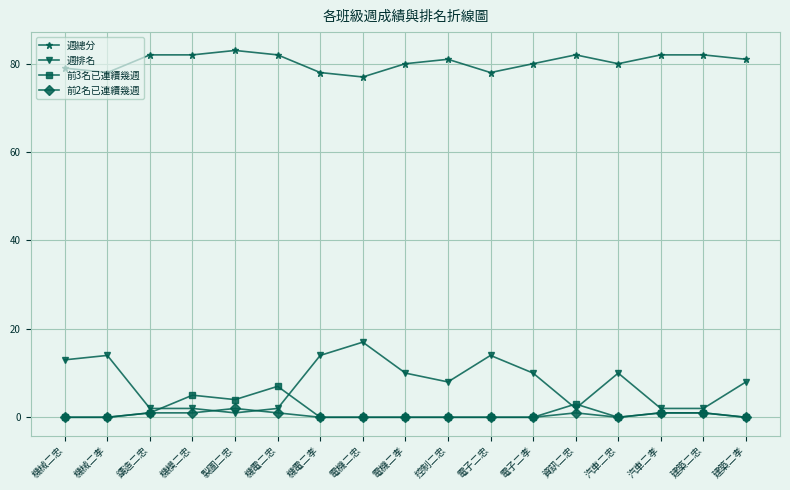

At which label is 前3名已連續幾週 closest to 3?

資訊二忠